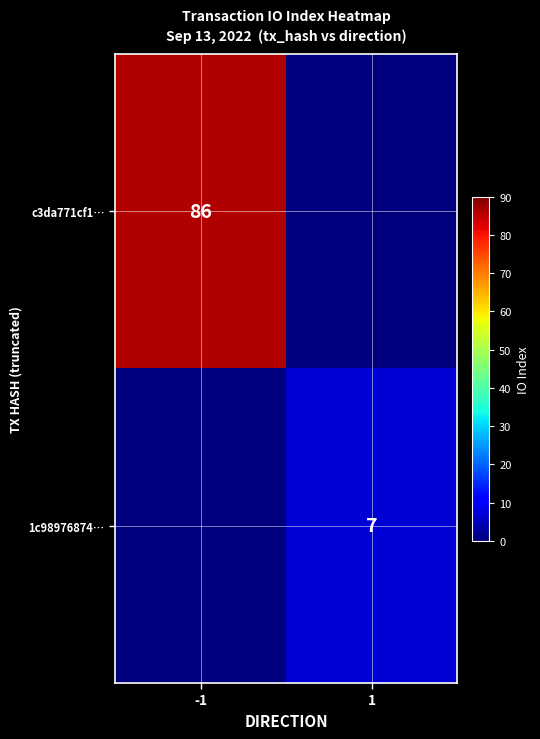

The c3da771cf1… series shows 0.0 at 1. True or false?

True